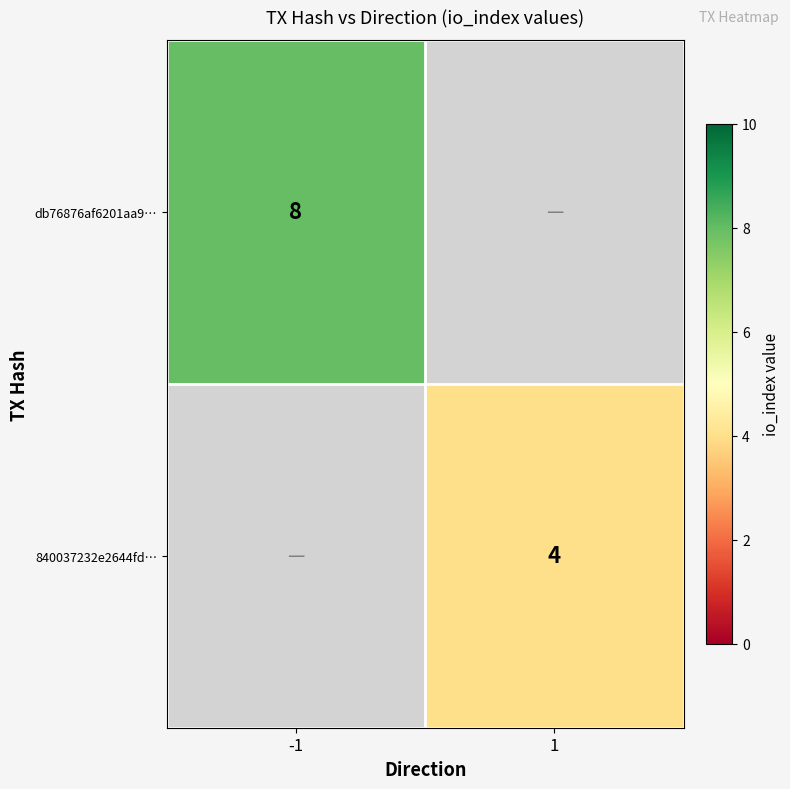

What is the minimum value for db76876af6201aa9…?

8.0